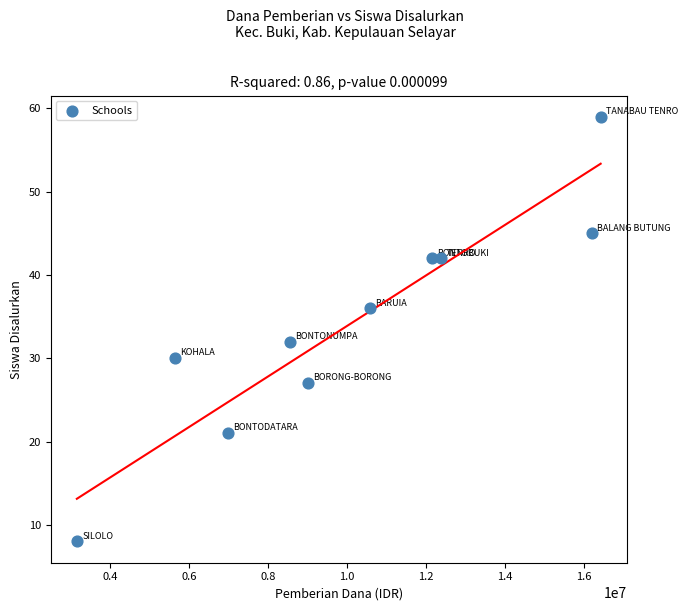

What is the average Y value?

34